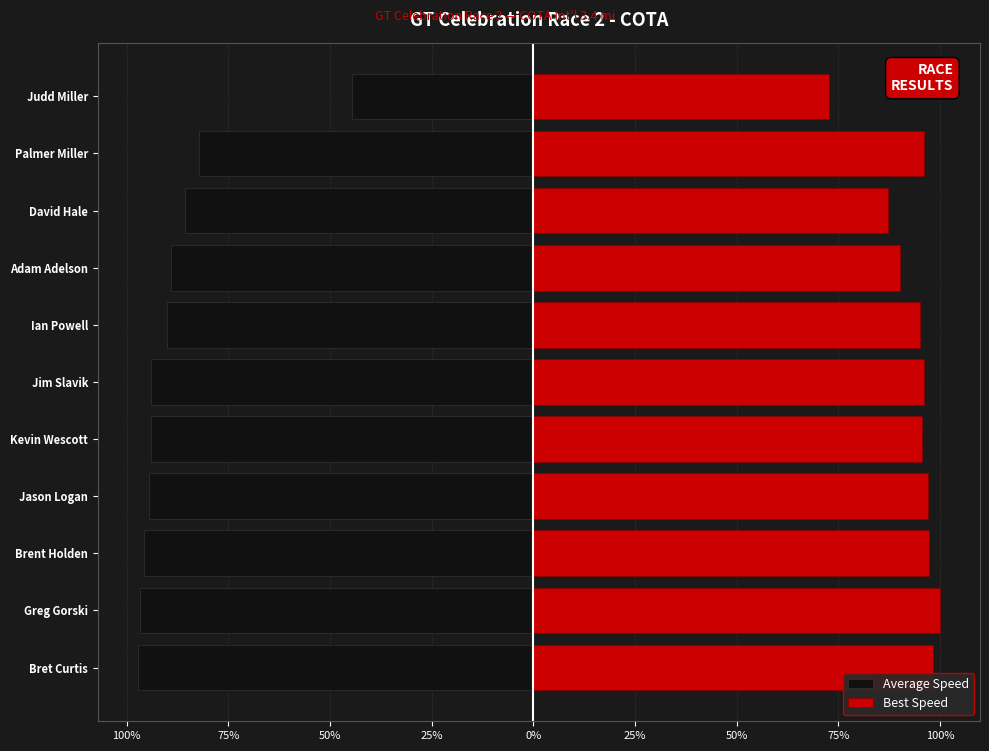

Reading left to right, transcribe all the data shown in this chart.

Average Speed: -97.3	-96.8	-95.9	-94.6	-94.0	-93.9	-90.2	-89.1	-85.6	-82.3	-44.5
Best Speed: 98.4	100.0	97.3	97.0	95.5	96.0	95.2	90.1	87.3	96.0	72.7